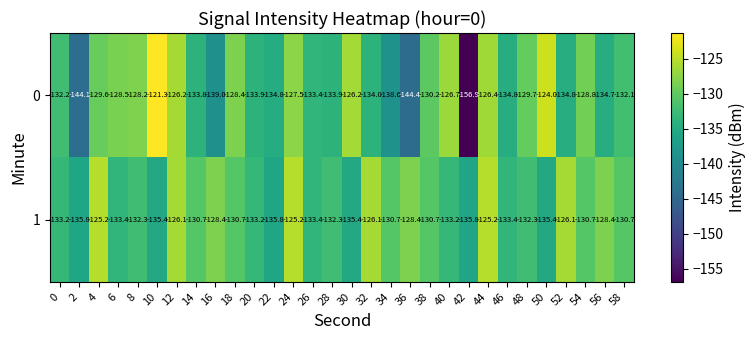

Which series has the largest total across all categories?

1